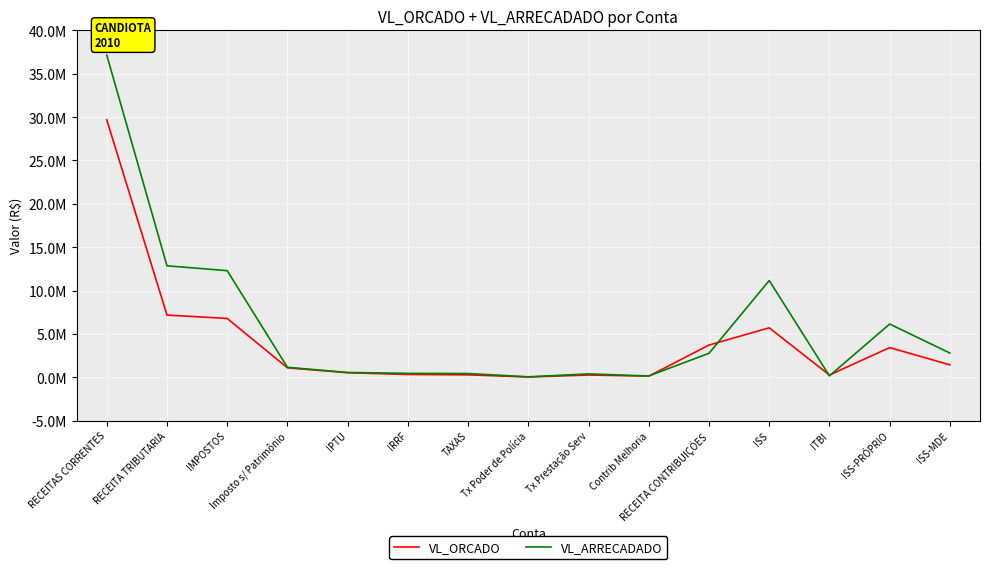

Rank the categories by VL_ORCADO value from highest to lowest.

RECEITAS CORRENTES, RECEITA TRIBUTARIA, IMPOSTOS, ISS, RECEITA CONTRIBUIÇÕES, ISS-PRÓPRIO, ISS-MDE, Imposto s/ Patrimônio, IPTU, IRRF, TAXAS, Tx Prestação Serv, ITBI, Contrib Melhoria, Tx Poder de Polícia